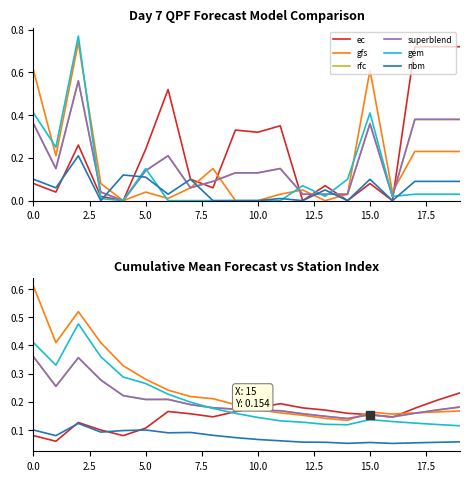

What is the lowest value of the gem series?

0.1